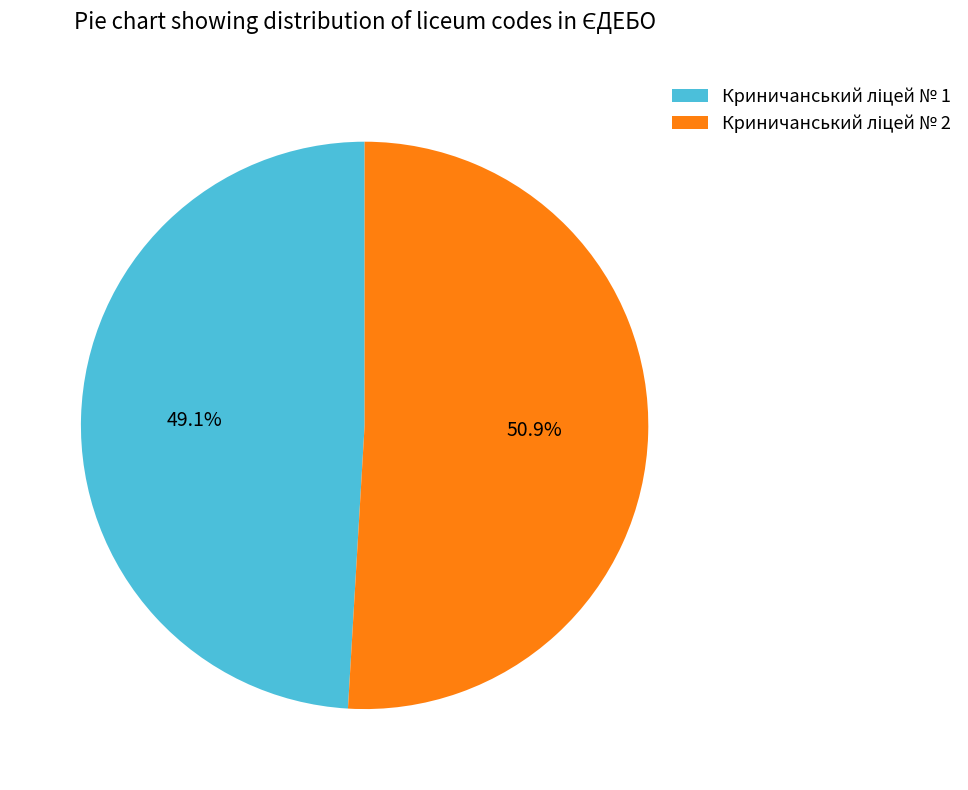

To the nearest percent, what is the average slice percentage?

50%